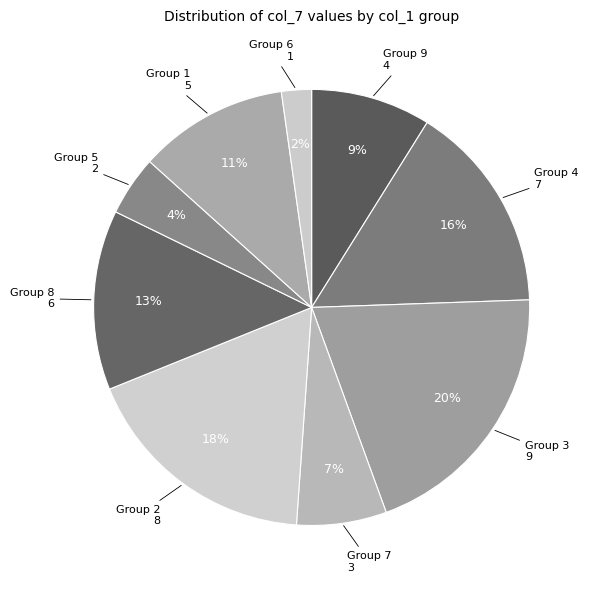

How many slices are in this pie chart?

9